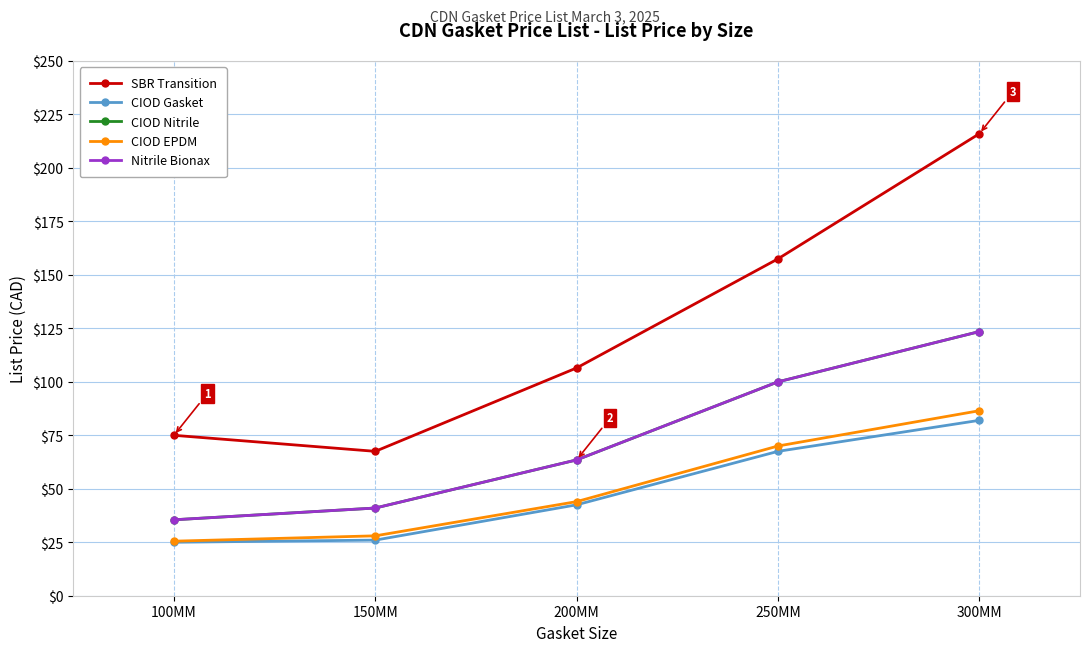

What is the lowest value of the Nitrile Bionax series?

35.5